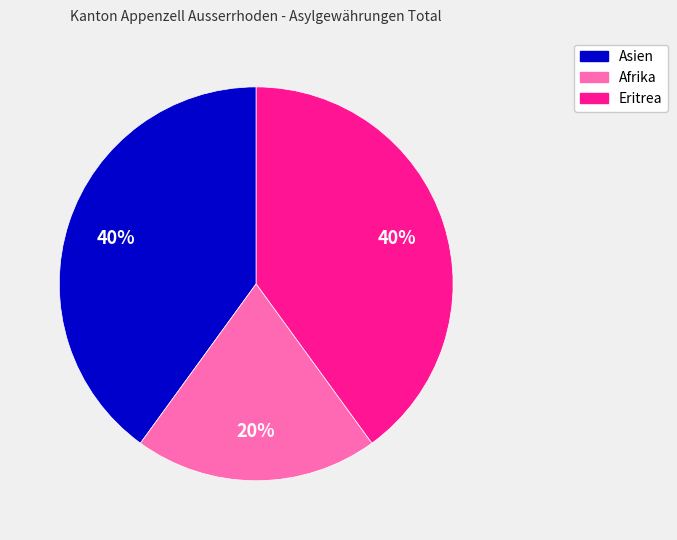

Is there any slice that represents more than half of the pie?

No